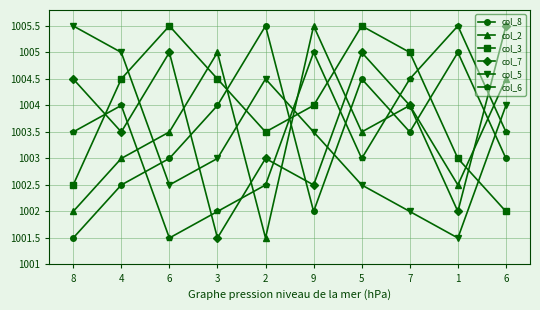

Read the col_7 value at 3.

1001.5